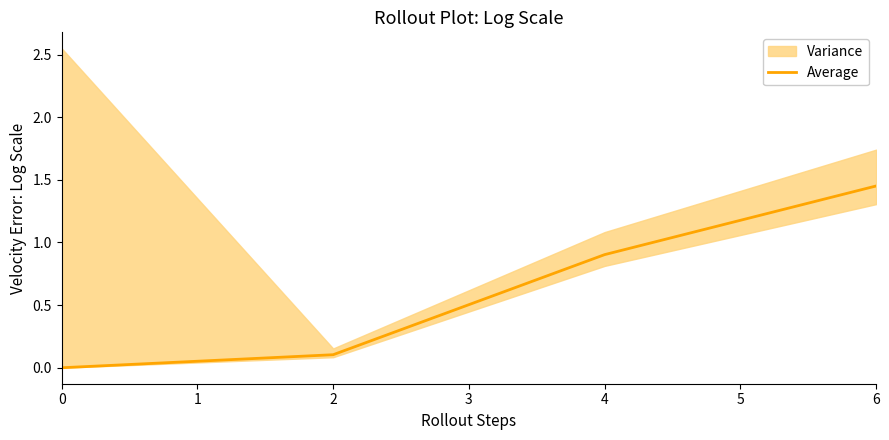

True or false: Average has more than 0 points higher than both neighbors.

False